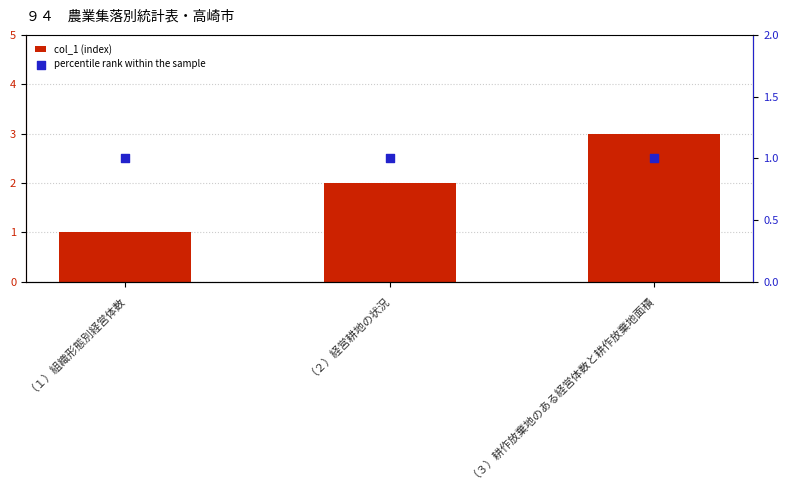

Which series has the widest spread of Y values?

col_1 (index)